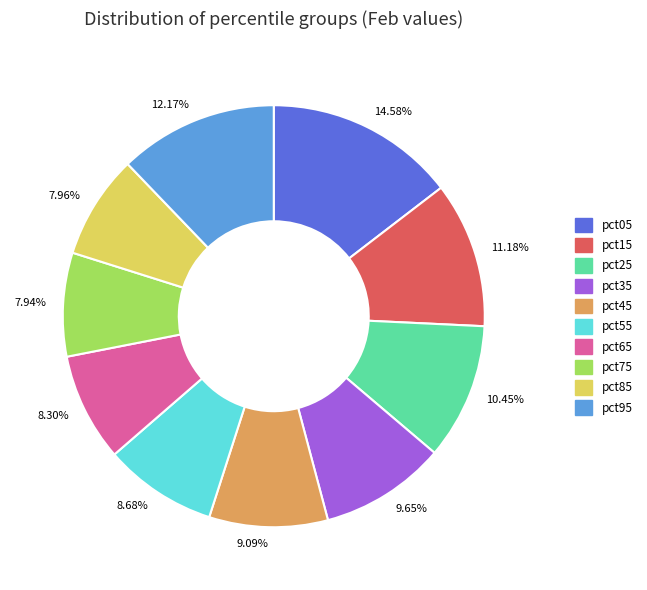

Approximately how many times larger is the value at 14.58% compared to 10.45%?

1.4